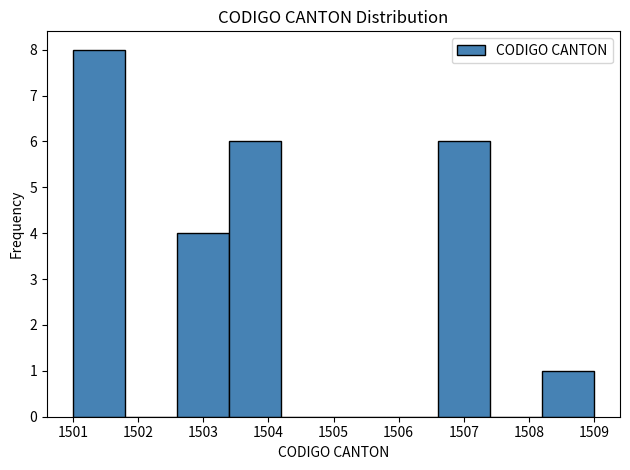

How tall is the bar that spans 1508.2 to 1509.0 on the x-axis? The values are not printed on the chart, so give them approximately, as read against the axis.

1